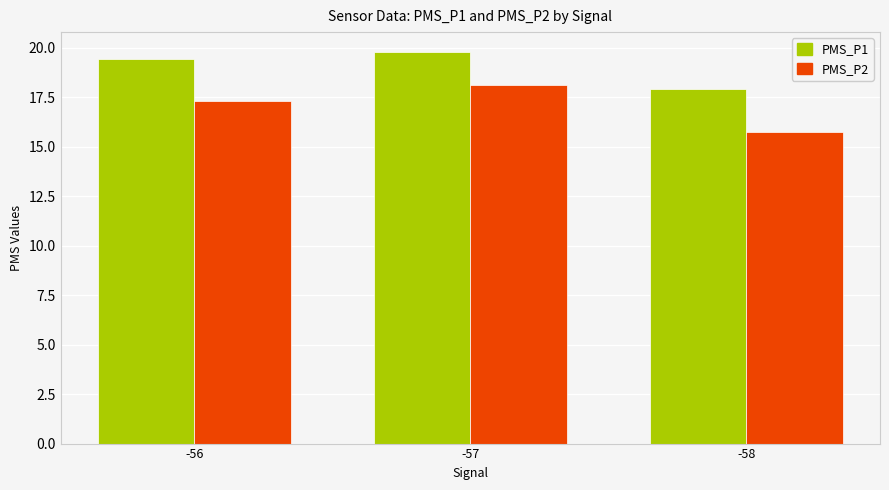

At which category is the sum across all series the highest?

-57